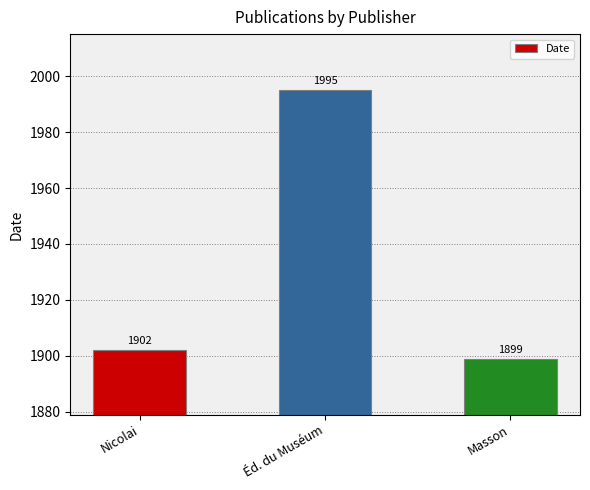

The chart shows a value of 2988 at Éd. du Muséum. True or false?

False